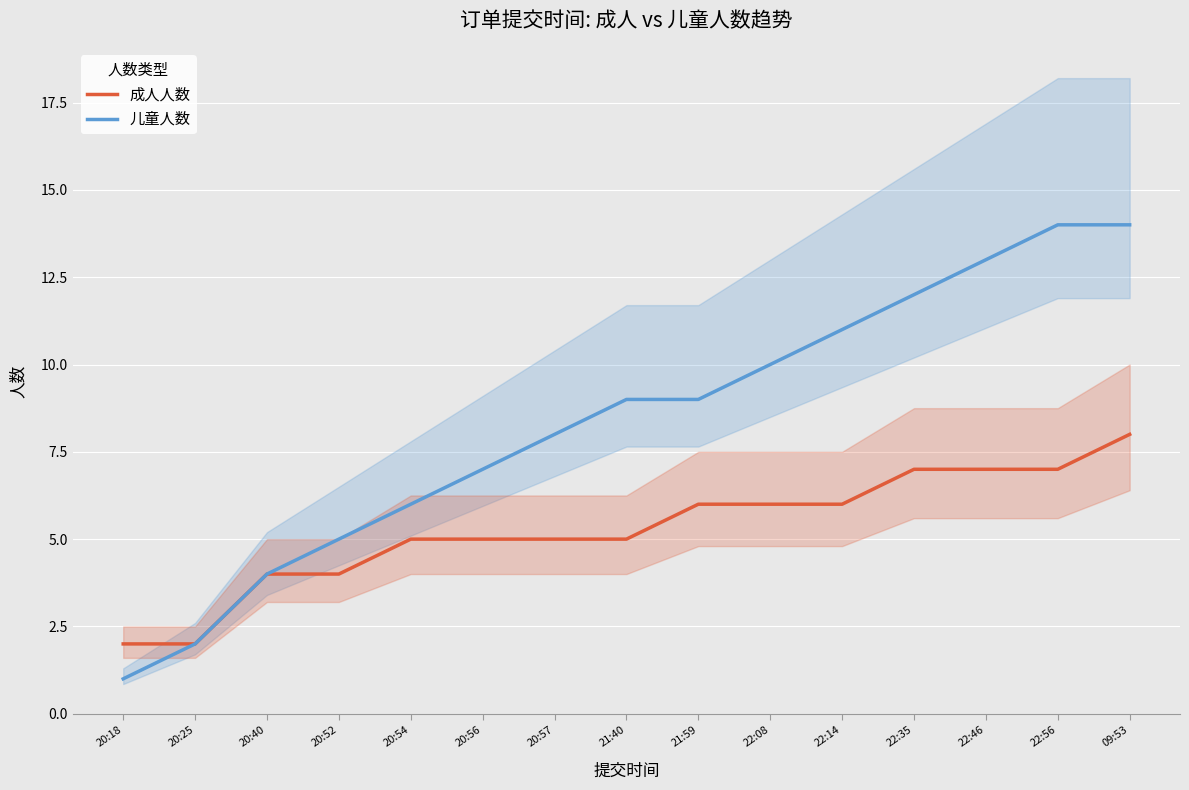

At which label is 成人人数 closest to 5?

20:54